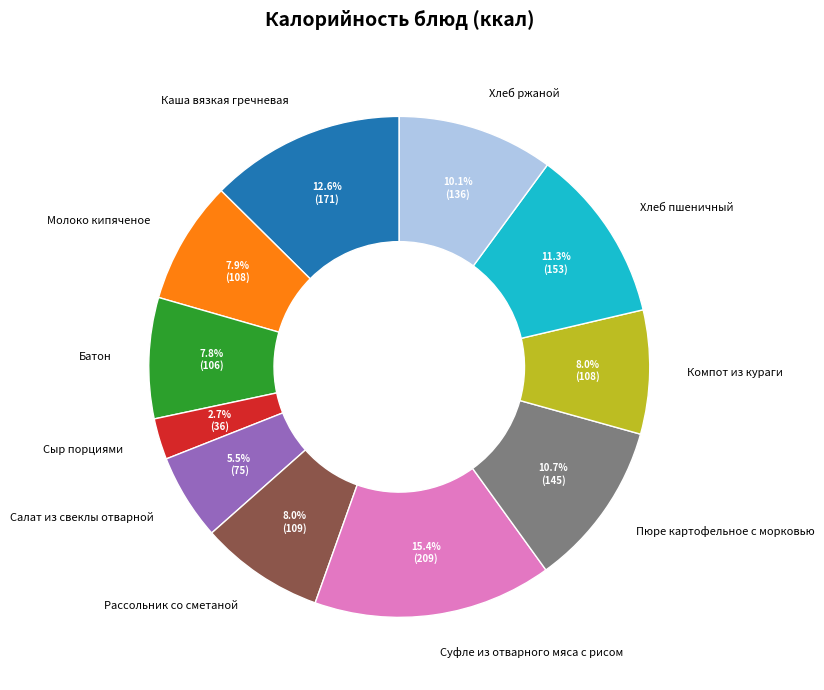

What percentage is the Хлеб пшеничный slice, to the nearest percent?

11%